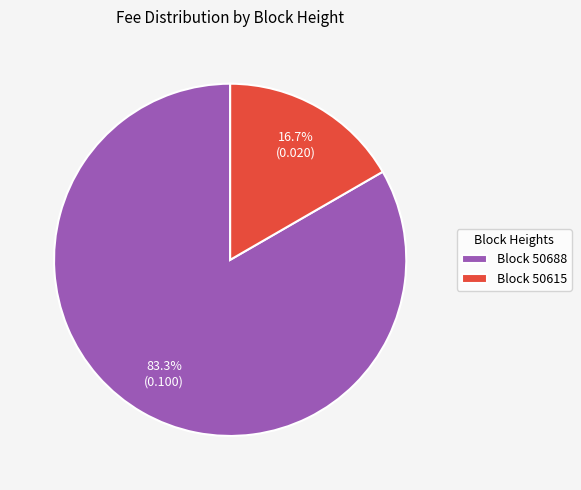

Which category has the smallest portion of the pie?

Block 50615